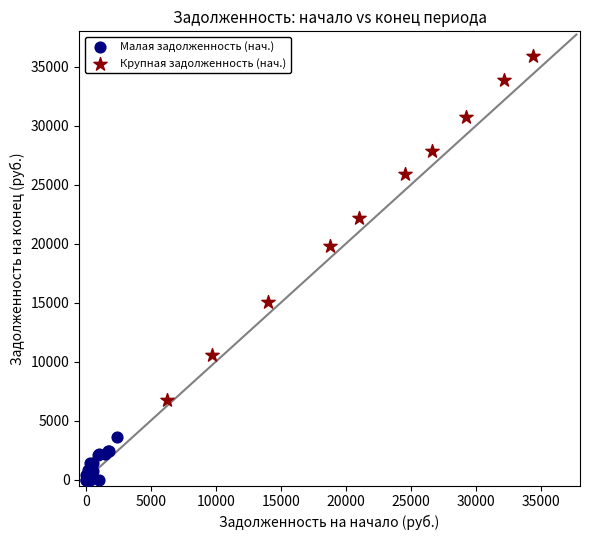

Which series has the widest spread of Y values?

Крупная задолженность (нач.)